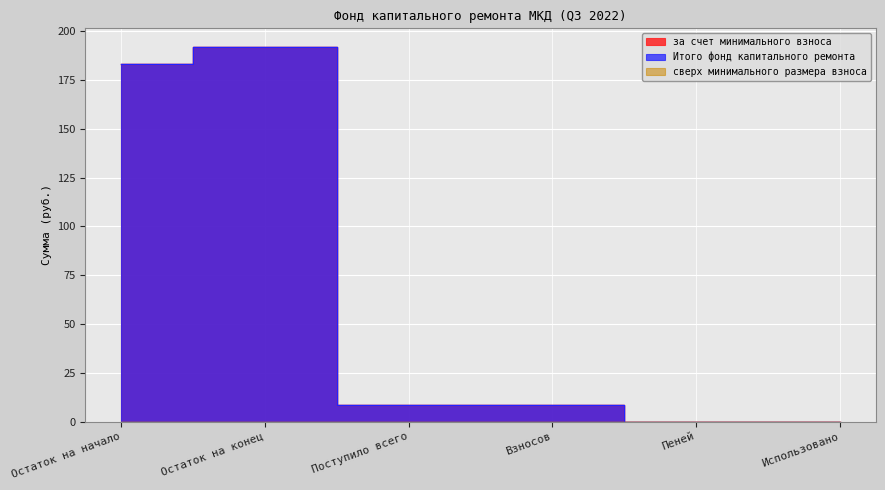

True or false: за счет минимального взноса and Итого фонд капитального ремонта cross at least once.

False